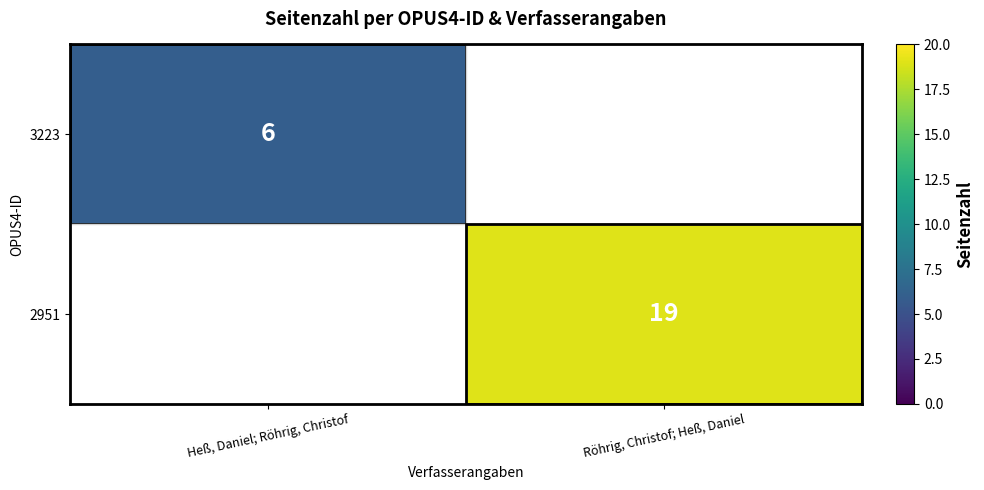

Is it true that 3223 equals 8 at Heß, Daniel; Röhrig, Christof?

False